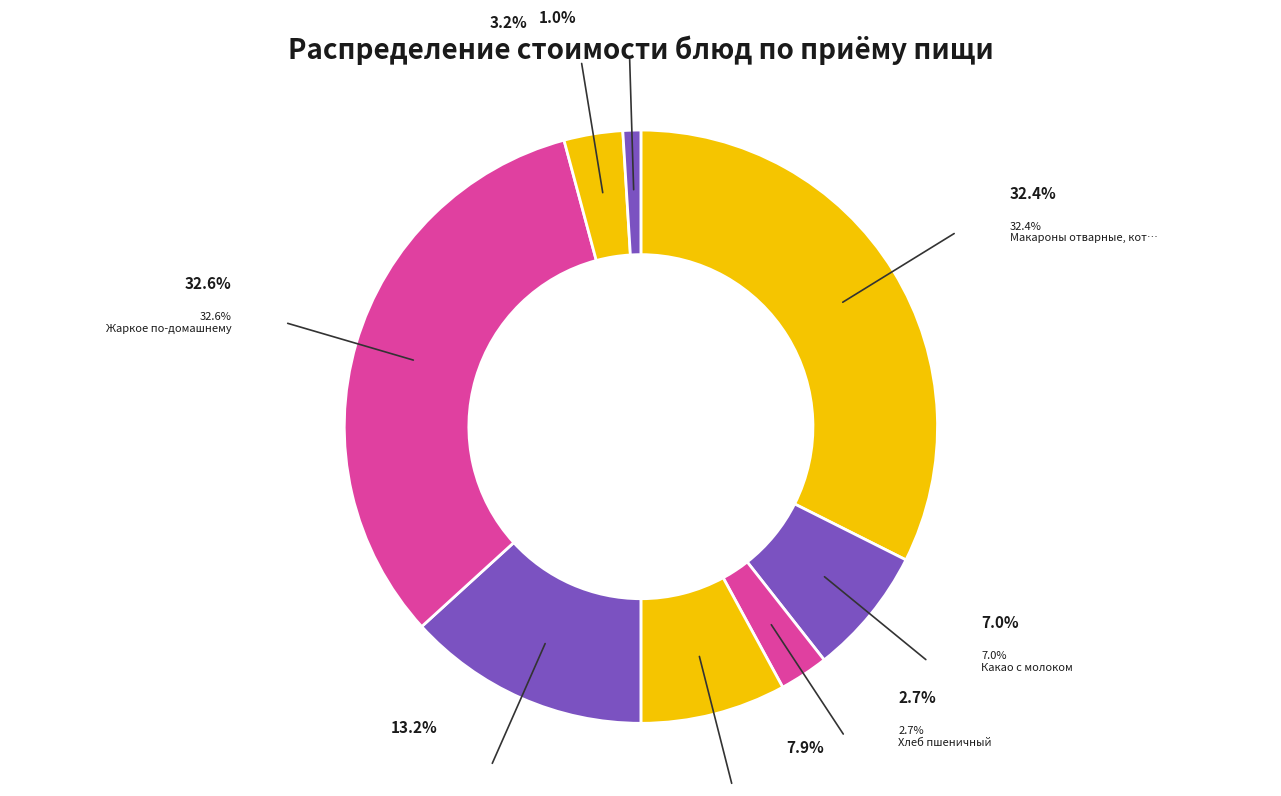

Count the number of slices in the pie.

8